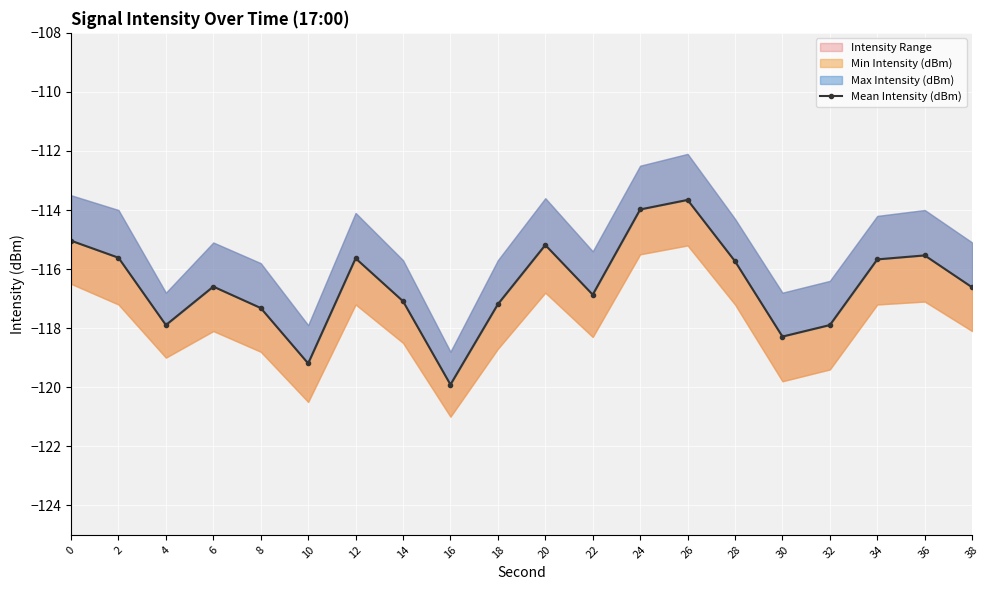

How many lines are shown in the chart?

1